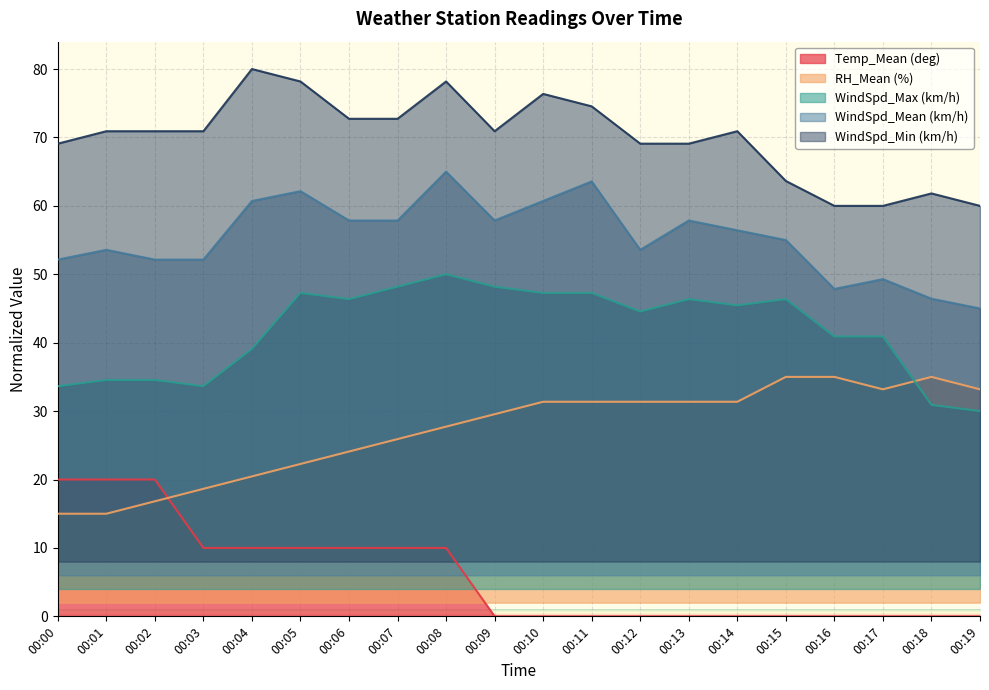

Which has a higher value, 00:03 or 00:02?

00:02